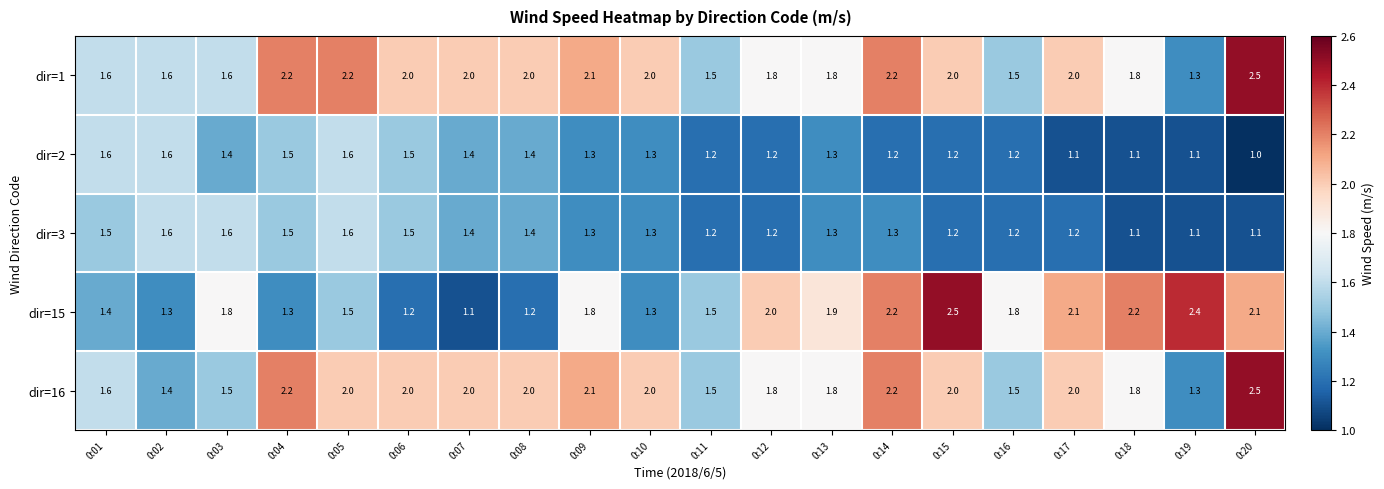

True or false: dir=2 has a value of 2.5 at 0:06.

False